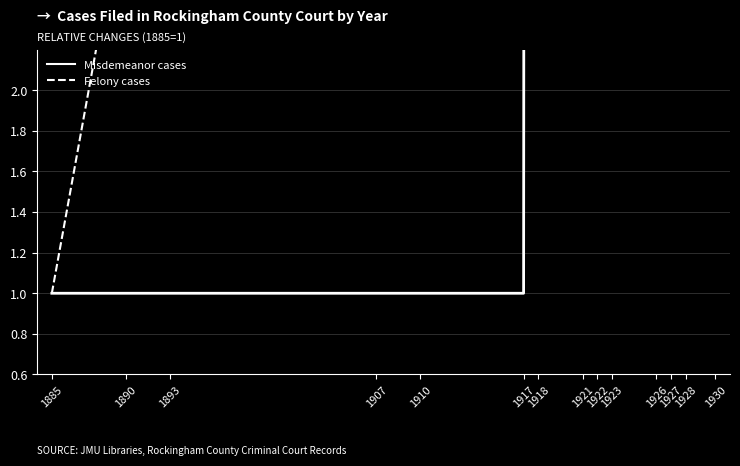

Reading left to right, extract all data points from this chart.

Misdemeanor cases: 1	1	1	1	1	1	100	300	500	600	700	800	900	1100
Felony cases: 1	3	4	5	6	7	7	7	8	8	8	9	10	10